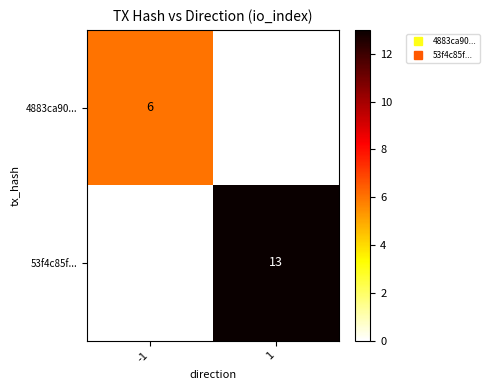

Where is 4883ca90... nearest to the value 3?

-1